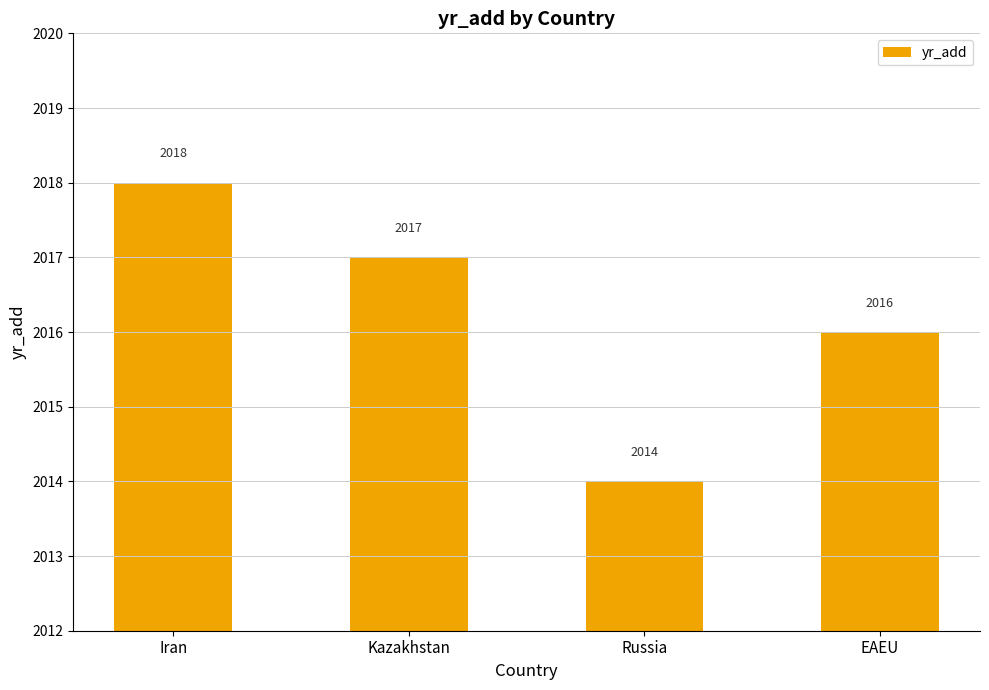

Reading left to right, list all the values displayed in this chart.

2018	2017	2014	2016